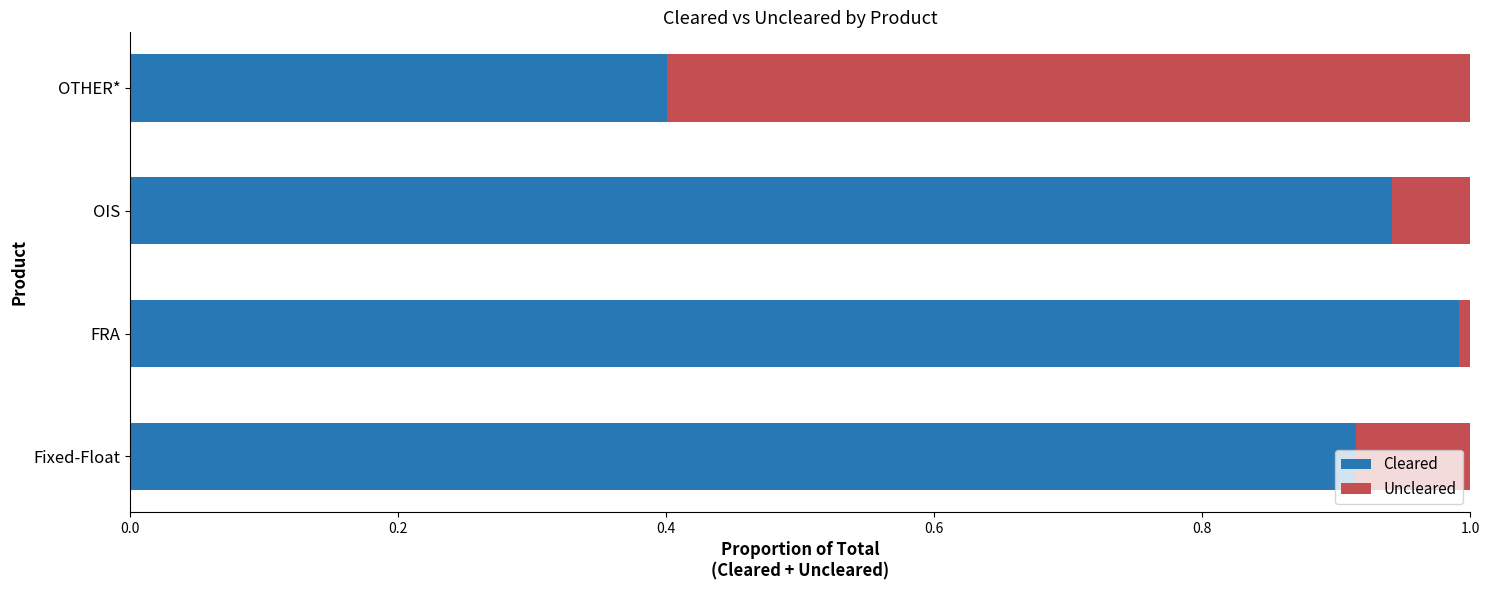

What is the lowest value of the Cleared series?

0.4